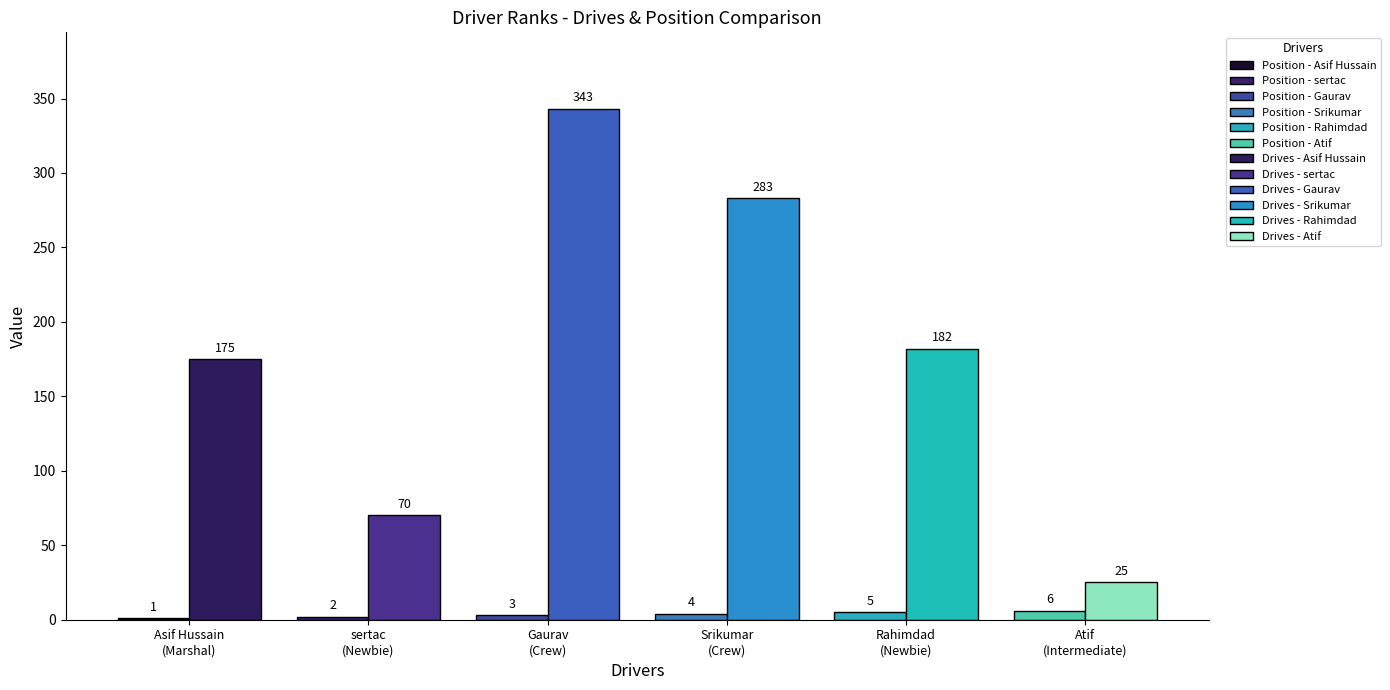

What is the maximum value for Drives?

343